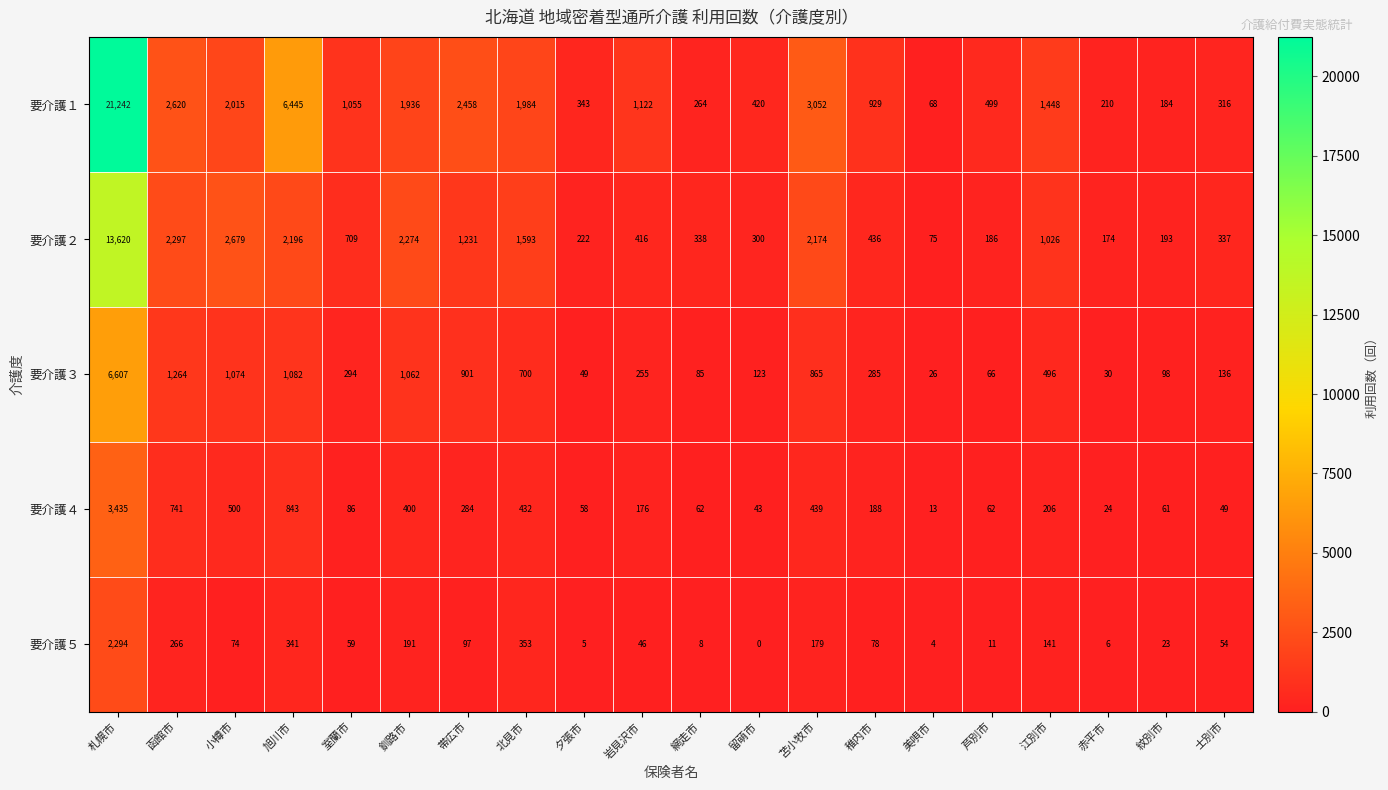

Where does the 要介護５ series first go above 74?

札幌市